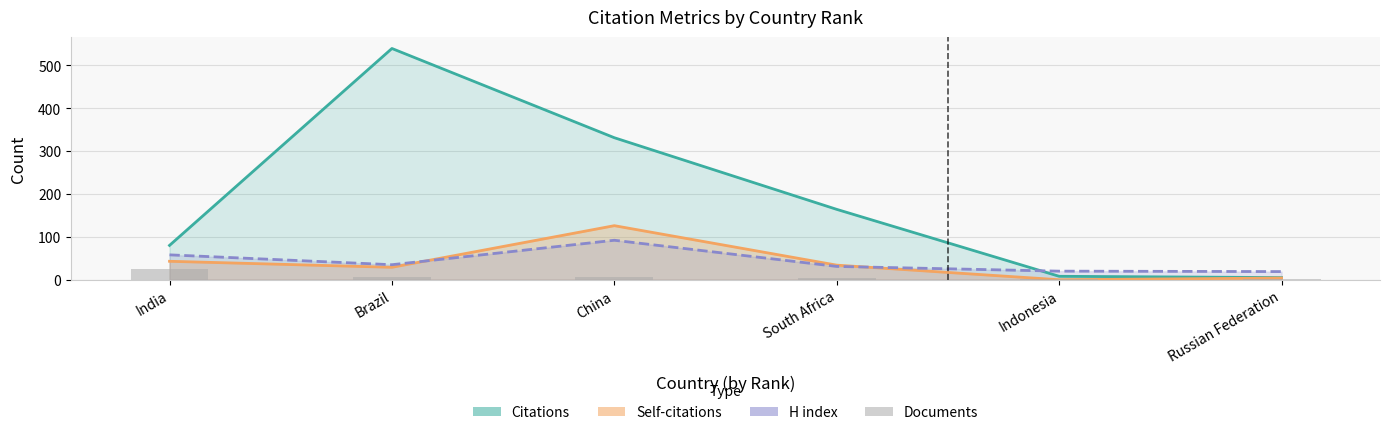

What is the label of the 1st bar from the left?

India